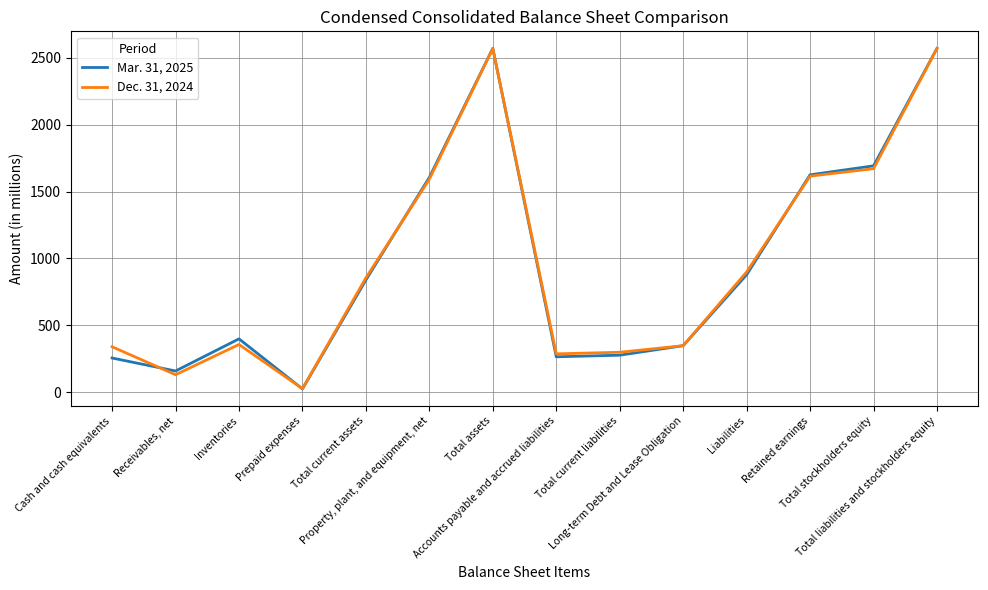

Rank the series by their maximum value, from lowest to highest.

Dec. 31, 2024, Mar. 31, 2025